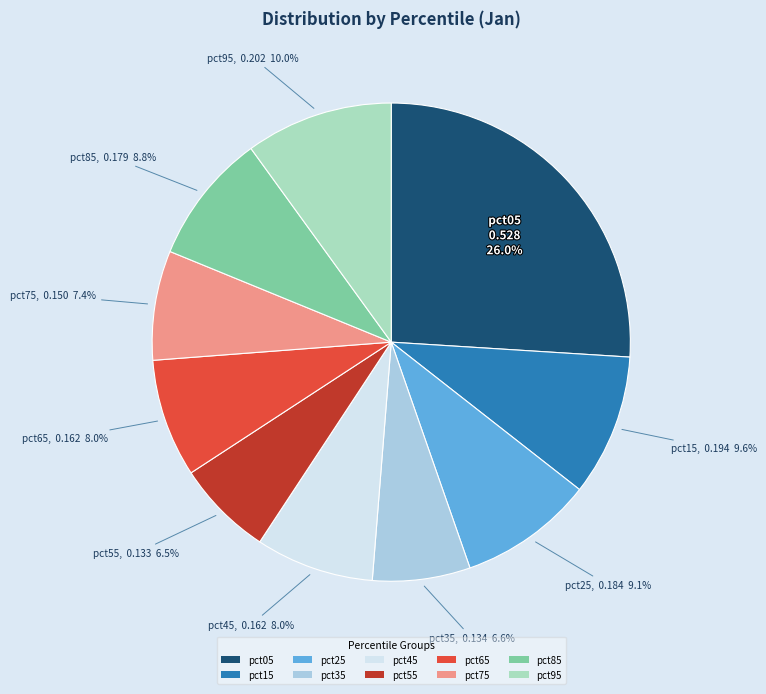

Which category has the biggest portion of the pie?

pct05